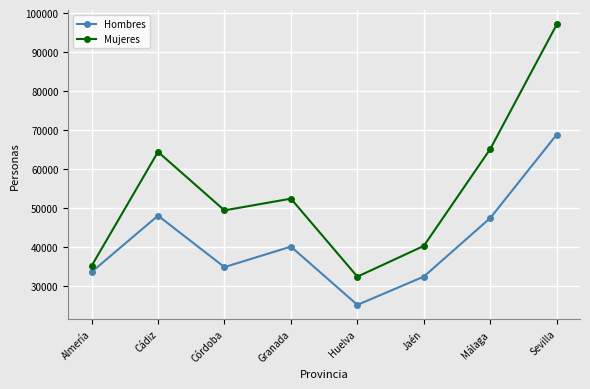

What is the difference between the second highest and minimum values in the Hombres series?

22868